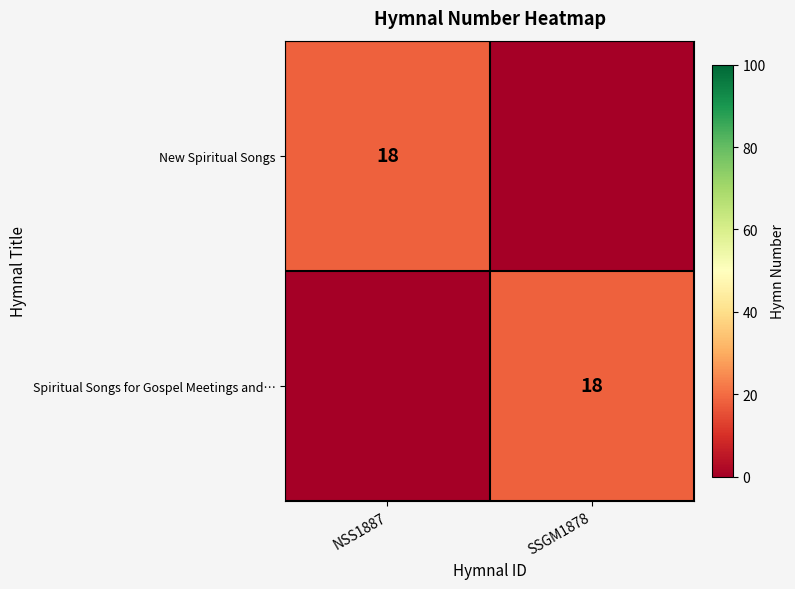

What is the total value across all series at SSGM1878?

18